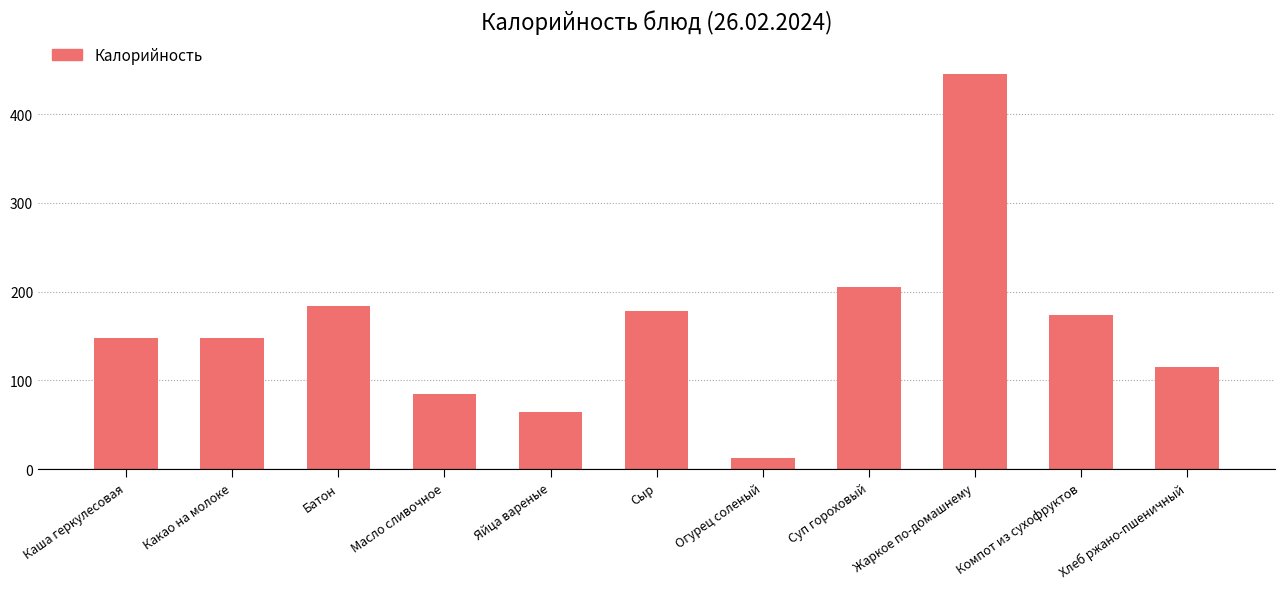

Is it true that the value at Хлеб ржано-пшеничный is 115.0?

True